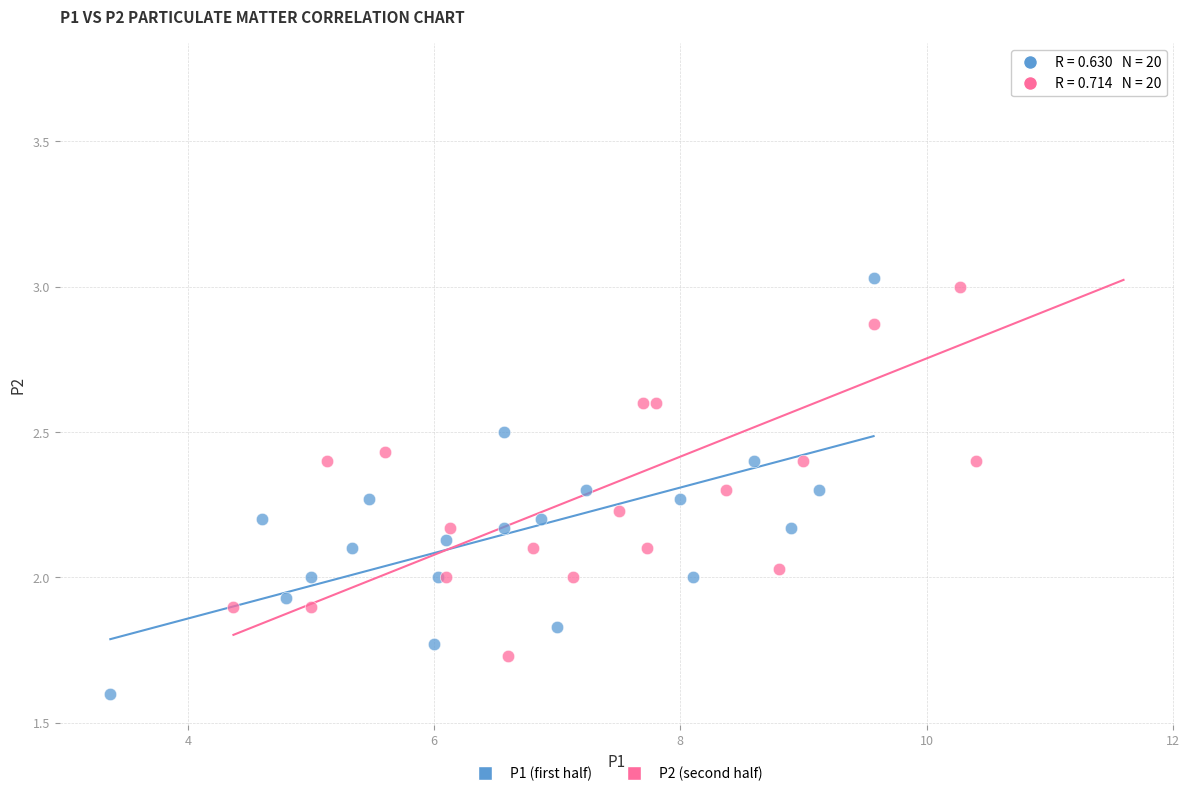

What are all the series names shown in the legend?

P1 (first half), P2 (second half)